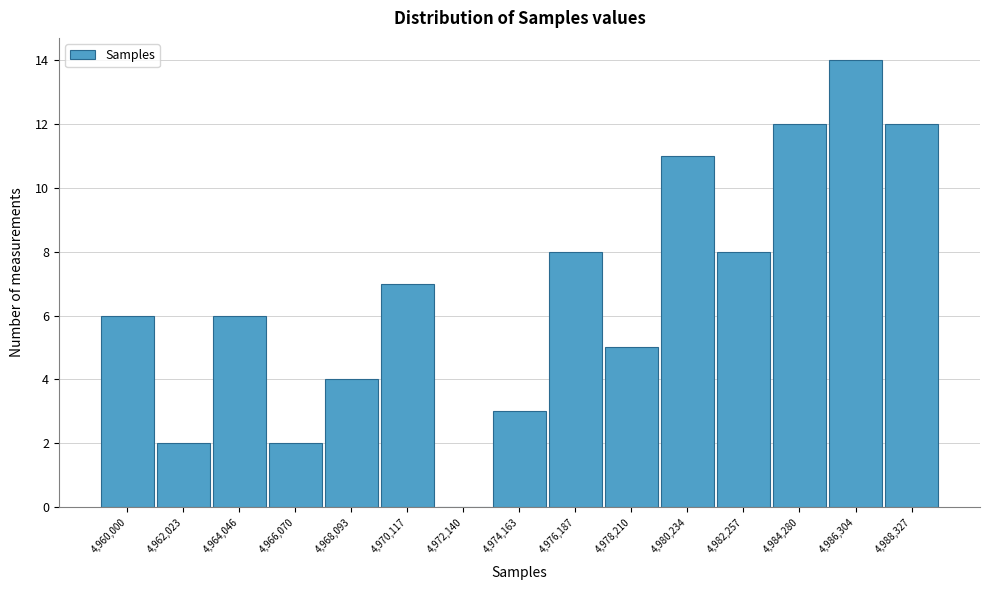

Reading left to right, transcribe all the data shown in this chart.

4,960,000=6	4,962,023=2	4,964,046=6	4,966,070=2	4,968,093=4	4,970,117=7	4,972,140=0	4,974,163=3	4,976,187=8	4,978,210=5	4,980,234=11	4,982,257=8	4,984,280=12	4,986,304=14	4,988,327=12